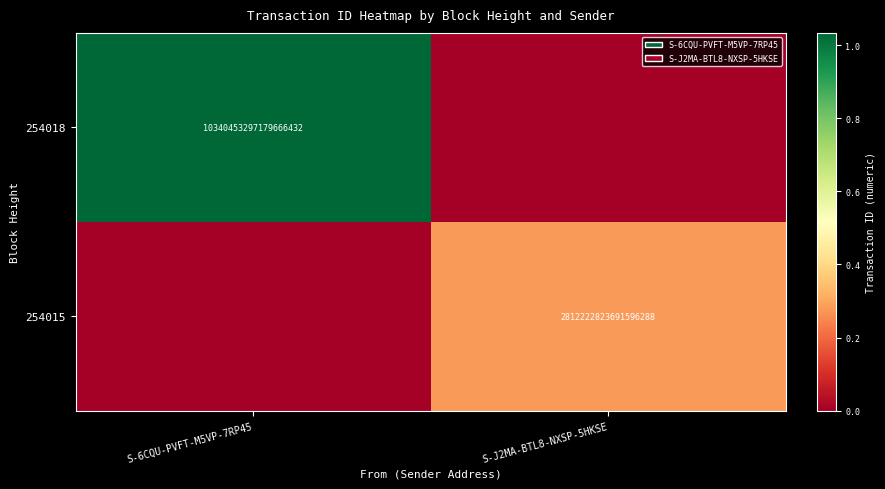

The 254015 series shows 2812222823691596288 at S-J2MA-BTL8-NXSP-5HKSE. True or false?

True